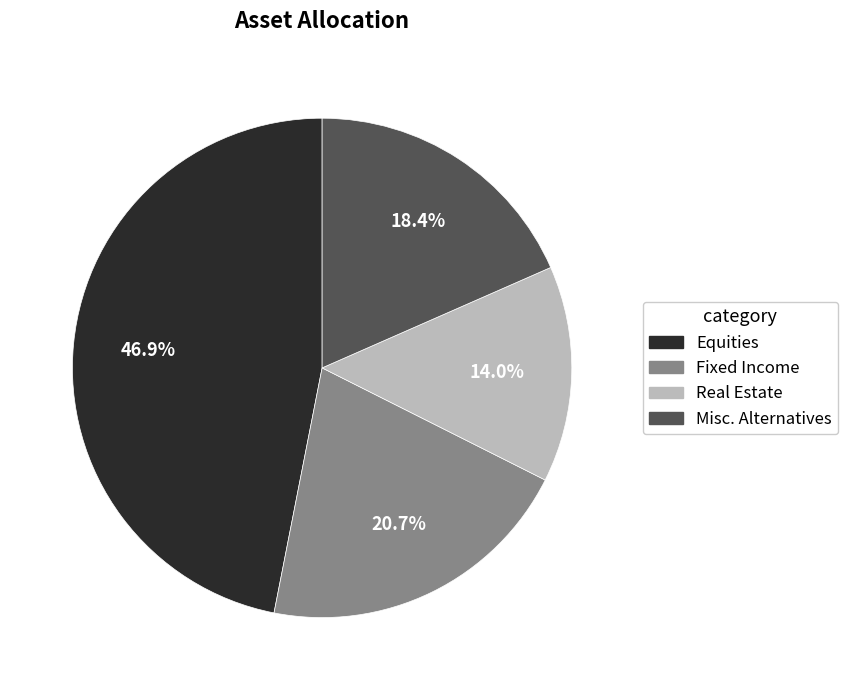

Which category has the biggest portion of the pie?

Equities